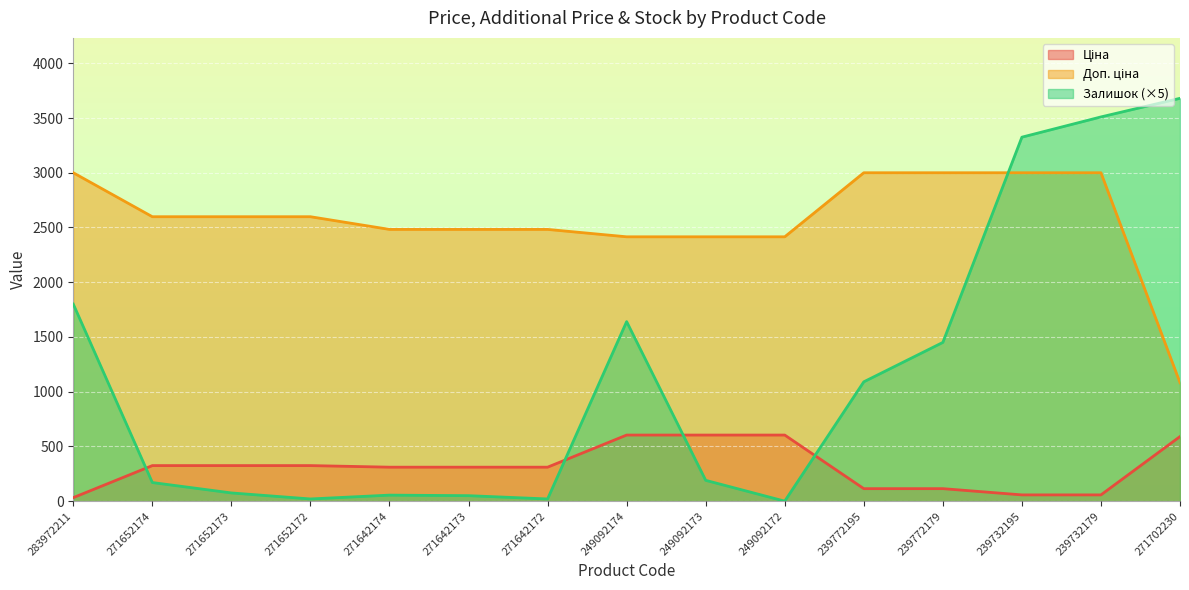

Reading left to right, extract all data points from this chart.

Ціна: 283972211=32.0	271652174=324.8	271652173=324.8	271652172=324.8	271642174=310.3	271642173=310.3	271642172=310.3	249092174=603.7	249092173=603.7	249092172=603.7	239772195=114.1	239772179=114.1	239732195=57.0	239732179=57.0	271702230=589.9
Залишок: 283972211=1800.0	271652174=170.0	271652173=75.0	271652172=20.0	271642174=55.0	271642173=50.0	271642172=20.0	249092174=1640.0	249092173=190.0	249092172=0.0	239772195=1090.0	239772179=1450.0	239732195=3325.0	239732179=3510.0	271702230=3680.0